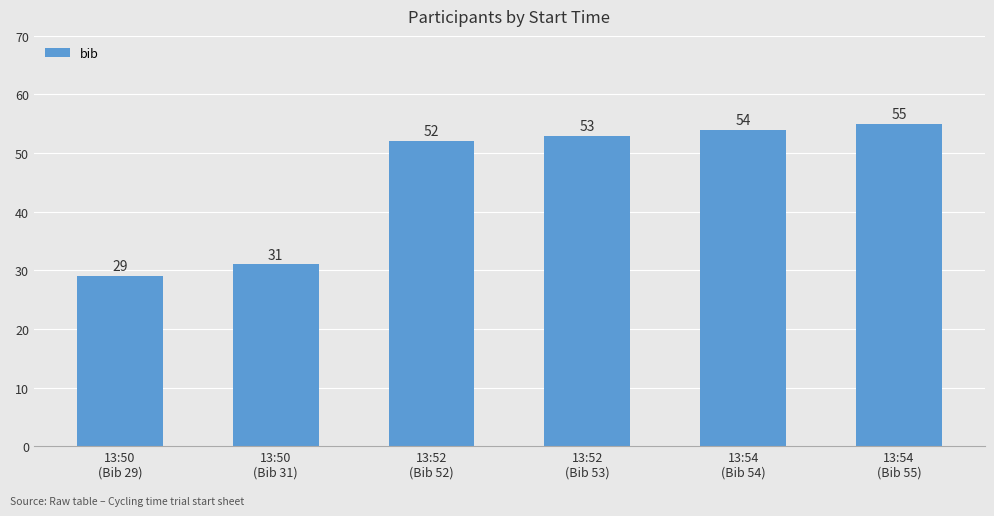

How many data points are less than 53?

3